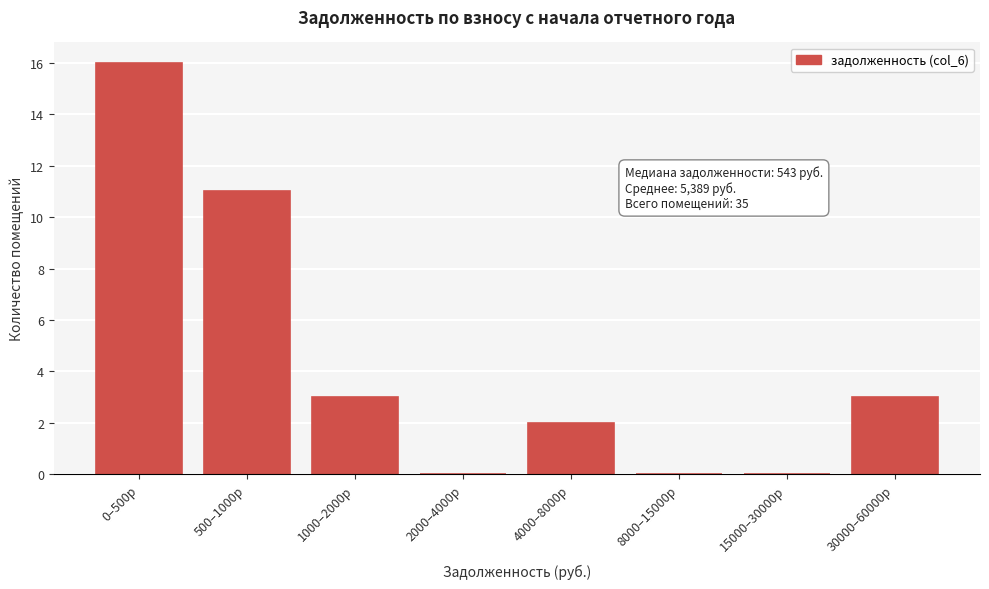

Reading left to right, list all the values displayed in this chart.

0–500р=16	500–1000р=11	1000–2000р=3	2000–4000р=0	4000–8000р=2	8000–15000р=0	15000–30000р=0	30000–60000р=3